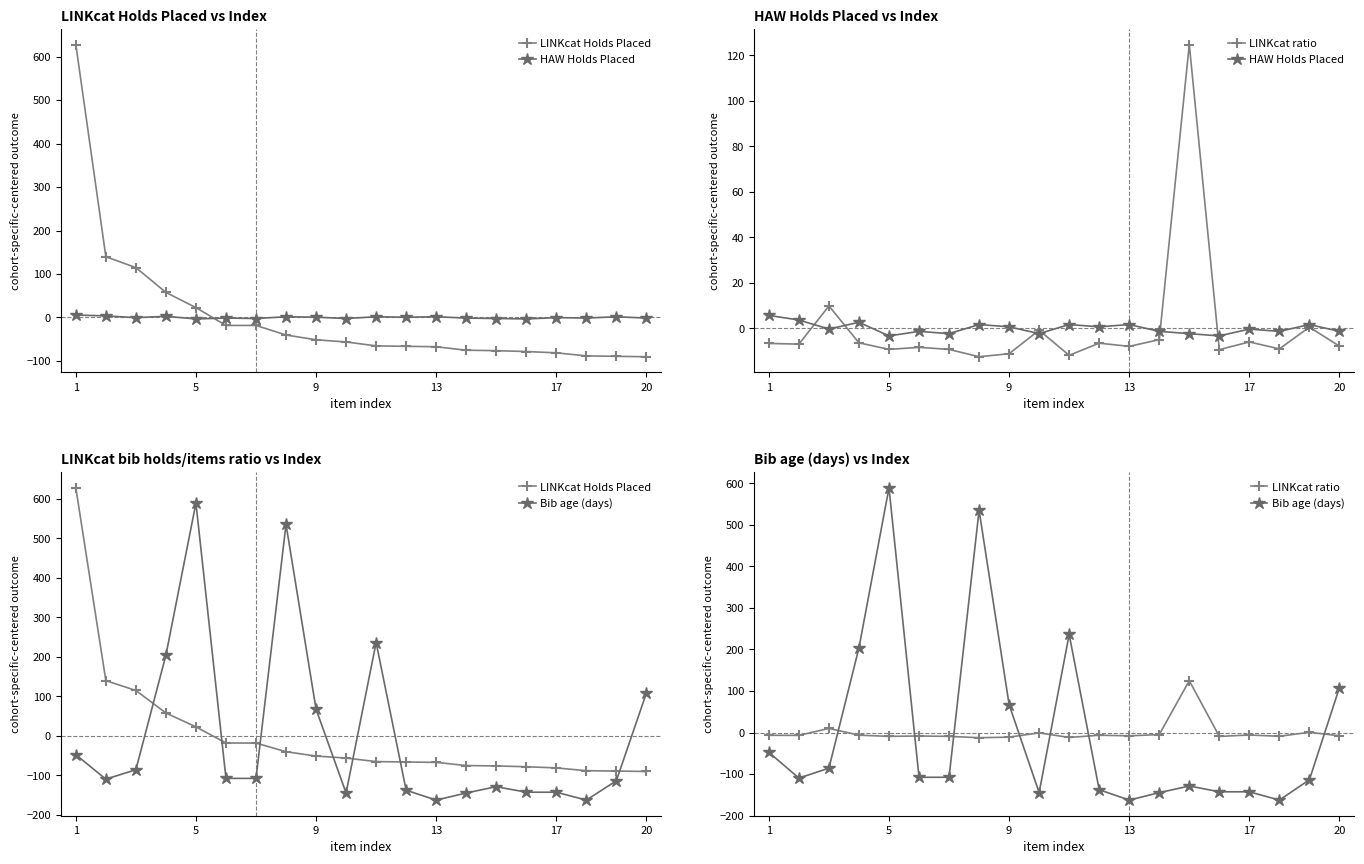

How many intersections are there between LINKcat Holds Placed and Bib age (days)?

7